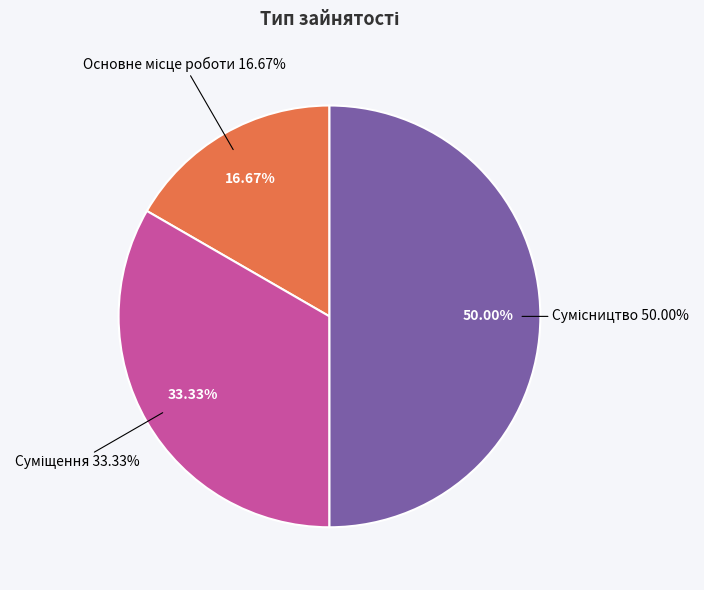

What is the smallest slice in the pie chart?

Основне місце роботи